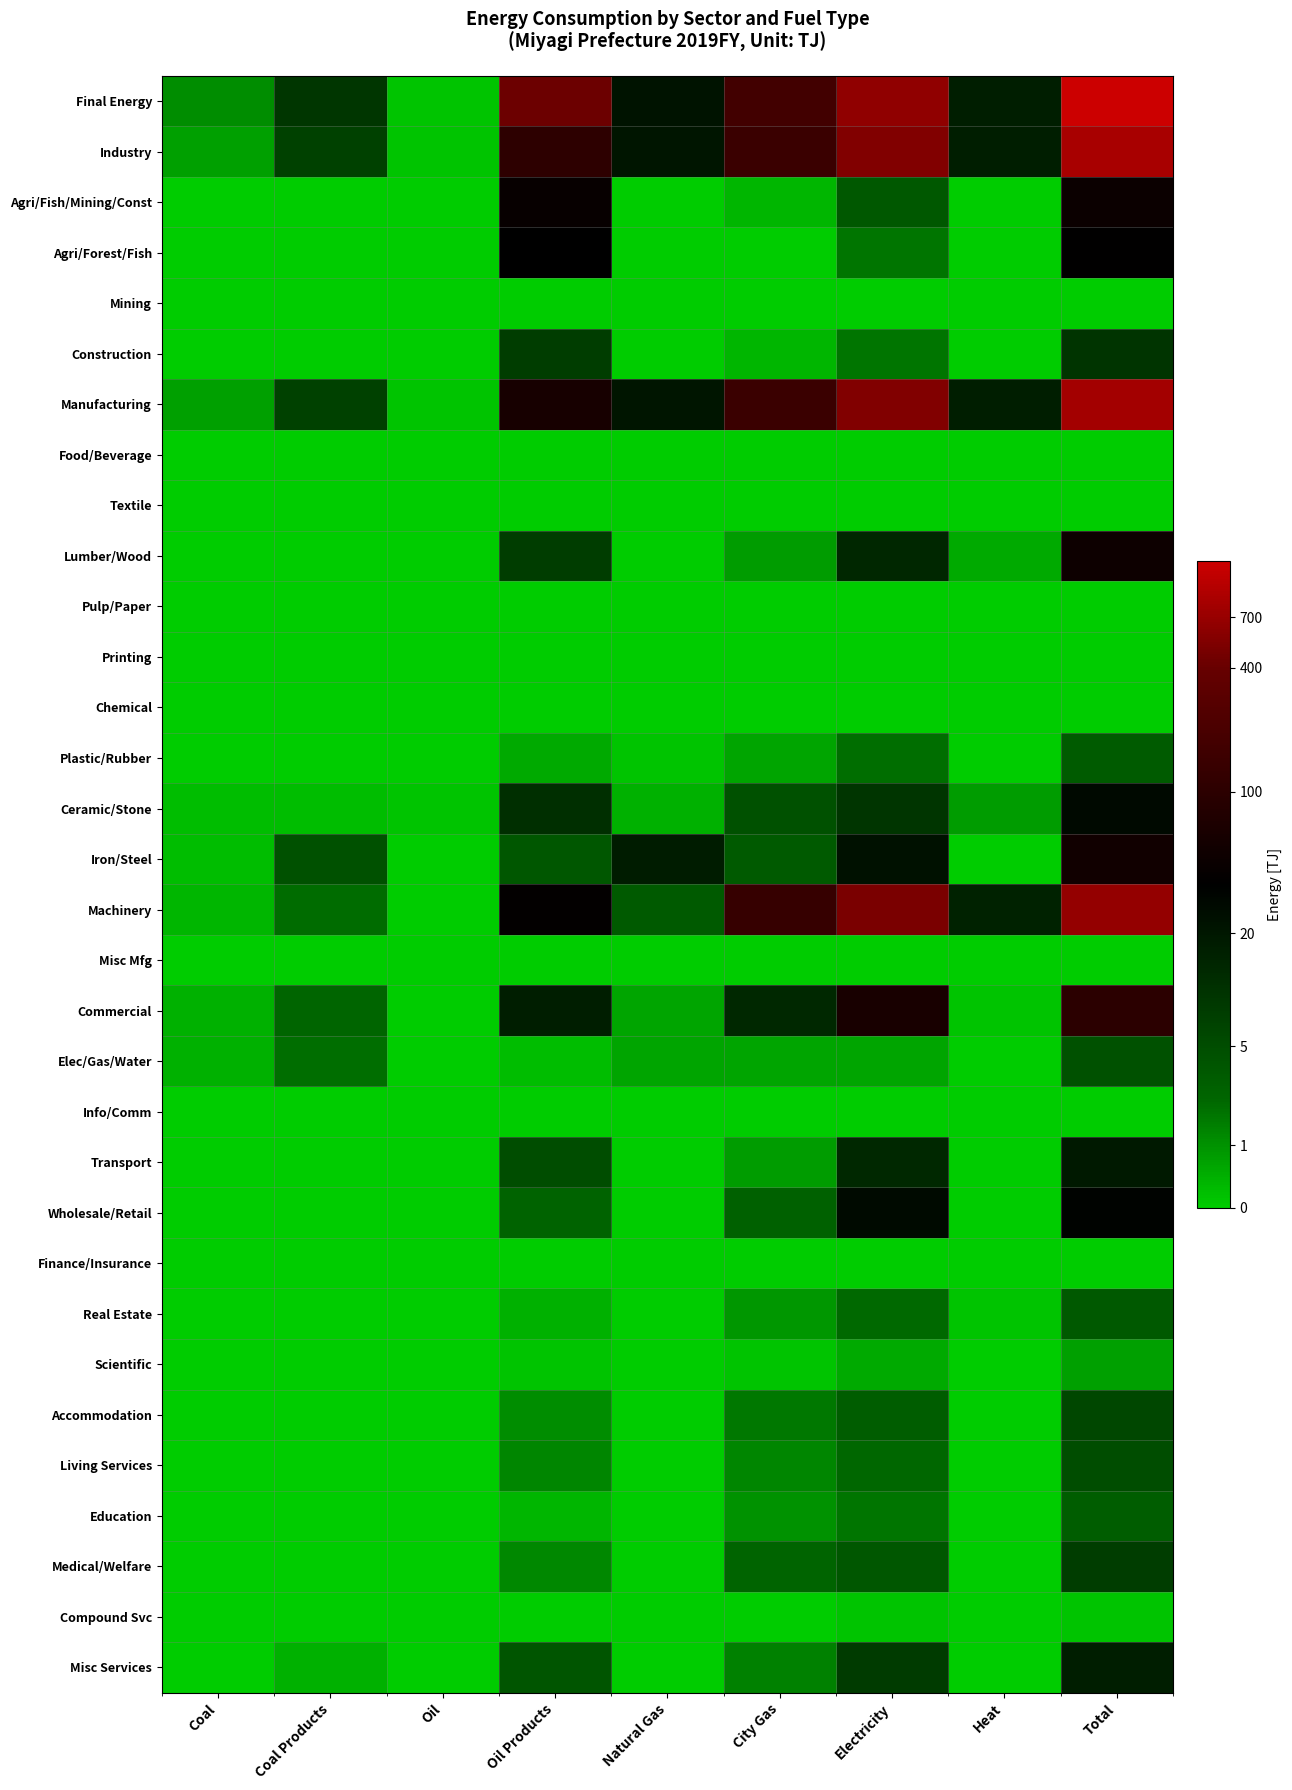

Reading left to right, extract all data points from this chart.

Final Energy: Coal=0.7	Coal Products=2.3	Oil=0.1	Oil Products=6.0	Natural Gas=3.1	City Gas=5.1	Electricity=6.5	Heat=2.9	Total=7.2
Industry: Coal=0.5	Coal Products=2.1	Oil=0.1	Oil Products=4.7	Natural Gas=3.1	City Gas=4.9	Electricity=6.3	Heat=2.9	Total=6.8
Agri/Fish/Mining/Const: Coal=0.0	Coal Products=0.0	Oil=0.0	Oil Products=3.8	Natural Gas=0.0	City Gas=0.3	Electricity=1.5	Heat=0.0	Total=3.9
Agri/Forest/Fish: Coal=0.0	Coal Products=0.0	Oil=0.0	Oil Products=3.6	Natural Gas=0.0	City Gas=0.0	Electricity=1.0	Heat=0.0	Total=3.6
Mining: Coal=0.0	Coal Products=0.0	Oil=0.0	Oil Products=0.0	Natural Gas=0.0	City Gas=0.0	Electricity=0.0	Heat=0.0	Total=0.0
Construction: Coal=0.0	Coal Products=0.0	Oil=0.0	Oil Products=2.2	Natural Gas=0.0	City Gas=0.3	Electricity=1.0	Heat=0.0	Total=2.4
Manufacturing: Coal=0.5	Coal Products=2.1	Oil=0.1	Oil Products=4.1	Natural Gas=3.1	City Gas=4.9	Electricity=6.3	Heat=2.9	Total=6.7
Food/Beverage: Coal=0.0	Coal Products=0.0	Oil=0.0	Oil Products=0.0	Natural Gas=0.0	City Gas=0.0	Electricity=0.0	Heat=0.0	Total=0.0
Textile: Coal=0.0	Coal Products=0.0	Oil=0.0	Oil Products=0.0	Natural Gas=0.0	City Gas=0.0	Electricity=0.0	Heat=0.0	Total=0.0
Lumber/Wood: Coal=0.0	Coal Products=0.0	Oil=0.0	Oil Products=2.1	Natural Gas=0.0	City Gas=0.6	Electricity=2.7	Heat=0.4	Total=3.9
Pulp/Paper: Coal=0.0	Coal Products=0.0	Oil=0.0	Oil Products=0.0	Natural Gas=0.0	City Gas=0.0	Electricity=0.0	Heat=0.0	Total=0.0
Printing: Coal=0.0	Coal Products=0.0	Oil=0.0	Oil Products=0.0	Natural Gas=0.0	City Gas=0.0	Electricity=0.0	Heat=0.0	Total=0.0
Chemical: Coal=0.0	Coal Products=0.0	Oil=0.0	Oil Products=0.0	Natural Gas=0.0	City Gas=0.0	Electricity=0.0	Heat=0.0	Total=0.0
Plastic/Rubber: Coal=0.0	Coal Products=0.0	Oil=0.0	Oil Products=0.4	Natural Gas=0.1	City Gas=0.5	Electricity=1.1	Heat=0.0	Total=1.4
Ceramic/Stone: Coal=0.2	Coal Products=0.2	Oil=0.1	Oil Products=2.5	Natural Gas=0.3	City Gas=1.7	Electricity=2.4	Heat=0.6	Total=3.4
Iron/Steel: Coal=0.2	Coal Products=1.7	Oil=0.0	Oil Products=1.6	Natural Gas=2.9	City Gas=1.5	Electricity=3.2	Heat=0.0	Total=4.0
Machinery: Coal=0.3	Coal Products=1.1	Oil=0.0	Oil Products=3.7	Natural Gas=1.5	City Gas=4.9	Electricity=6.2	Heat=2.8	Total=6.5
Misc Mfg: Coal=0.0	Coal Products=0.0	Oil=0.0	Oil Products=0.0	Natural Gas=0.0	City Gas=0.0	Electricity=0.0	Heat=0.0	Total=0.0
Commercial: Coal=0.3	Coal Products=1.2	Oil=0.0	Oil Products=2.9	Natural Gas=0.5	City Gas=2.7	Electricity=4.2	Heat=0.1	Total=4.6
Elec/Gas/Water: Coal=0.3	Coal Products=1.1	Oil=0.0	Oil Products=0.2	Natural Gas=0.5	City Gas=0.5	Electricity=0.5	Heat=0.0	Total=1.7
Info/Comm: Coal=0.0	Coal Products=0.0	Oil=0.0	Oil Products=0.0	Natural Gas=0.0	City Gas=0.0	Electricity=0.0	Heat=0.0	Total=0.0
Transport: Coal=0.0	Coal Products=0.0	Oil=0.0	Oil Products=1.8	Natural Gas=0.0	City Gas=0.6	Electricity=2.7	Heat=0.0	Total=3.0
Wholesale/Retail: Coal=0.0	Coal Products=0.0	Oil=0.0	Oil Products=1.3	Natural Gas=0.0	City Gas=1.3	Electricity=3.3	Heat=0.0	Total=3.5
Finance/Insurance: Coal=0.0	Coal Products=0.0	Oil=0.0	Oil Products=0.0	Natural Gas=0.0	City Gas=0.0	Electricity=0.0	Heat=0.0	Total=0.0
Real Estate: Coal=0.0	Coal Products=0.0	Oil=0.0	Oil Products=0.3	Natural Gas=0.0	City Gas=0.6	Electricity=1.2	Heat=0.1	Total=1.5
Scientific: Coal=0.0	Coal Products=0.0	Oil=0.0	Oil Products=0.1	Natural Gas=0.0	City Gas=0.1	Electricity=0.4	Heat=0.0	Total=0.5
Accommodation: Coal=0.0	Coal Products=0.0	Oil=0.0	Oil Products=0.7	Natural Gas=0.0	City Gas=1.0	Electricity=1.4	Heat=0.0	Total=1.9
Living Services: Coal=0.0	Coal Products=0.0	Oil=0.0	Oil Products=0.8	Natural Gas=0.0	City Gas=0.8	Electricity=1.2	Heat=0.0	Total=1.8
Education: Coal=0.0	Coal Products=0.0	Oil=0.0	Oil Products=0.3	Natural Gas=0.0	City Gas=0.7	Electricity=1.0	Heat=0.0	Total=1.4
Medical/Welfare: Coal=0.0	Coal Products=0.0	Oil=0.0	Oil Products=0.8	Natural Gas=0.0	City Gas=1.3	Electricity=1.6	Heat=0.0	Total=2.1
Compound Svc: Coal=0.0	Coal Products=0.0	Oil=0.0	Oil Products=0.0	Natural Gas=0.0	City Gas=0.0	Electricity=0.1	Heat=0.0	Total=0.1
Misc Services: Coal=0.0	Coal Products=0.3	Oil=0.0	Oil Products=1.6	Natural Gas=0.0	City Gas=0.9	Electricity=2.2	Heat=0.0	Total=2.9